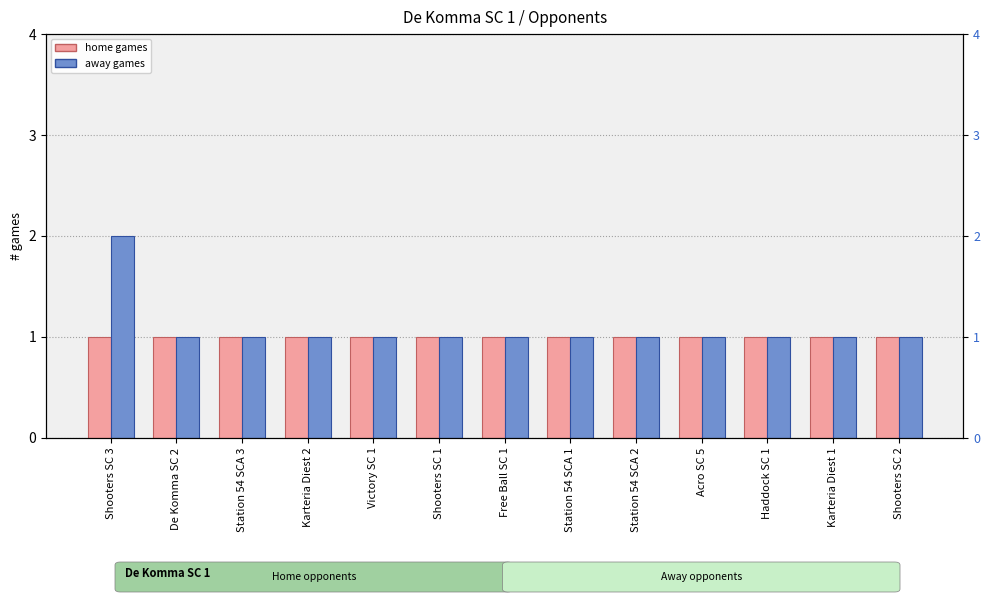

At which category is the sum across all series the highest?

Shooters SC 3